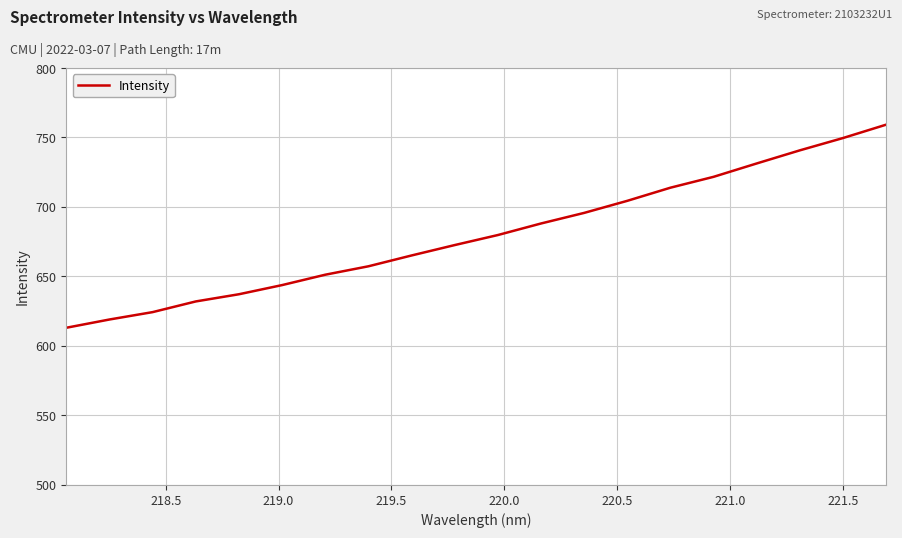

What is the minimum value shown in the chart?

613.1